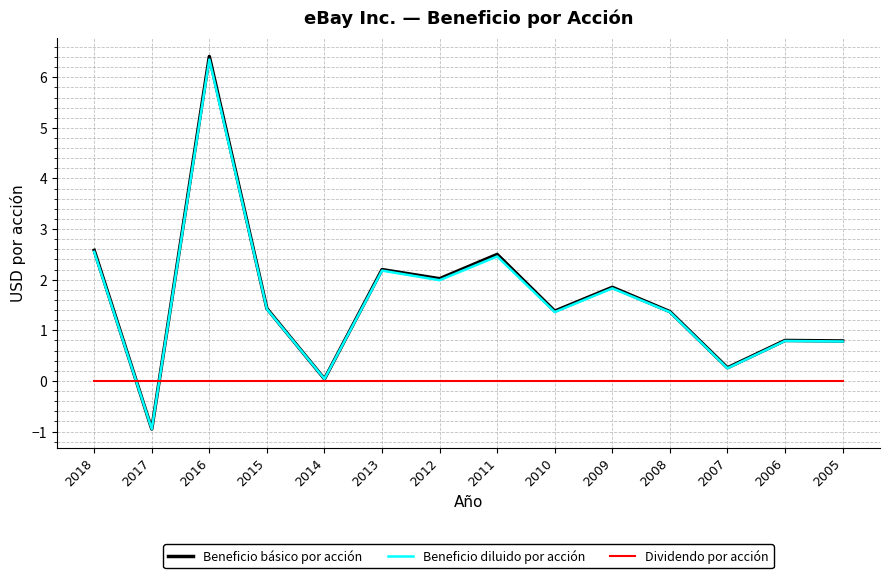

True or false: Dividendo por acción and Beneficio básico por acción intersect in this chart.

True